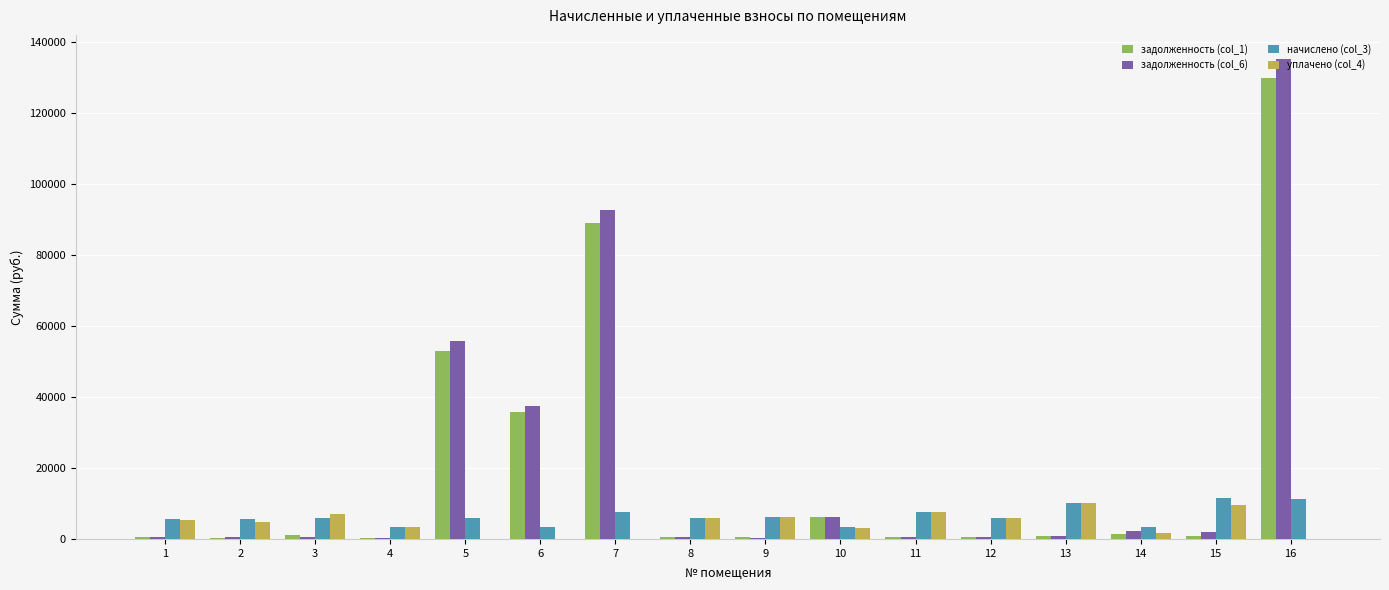

What is the total value across all series at 7?

189118.6